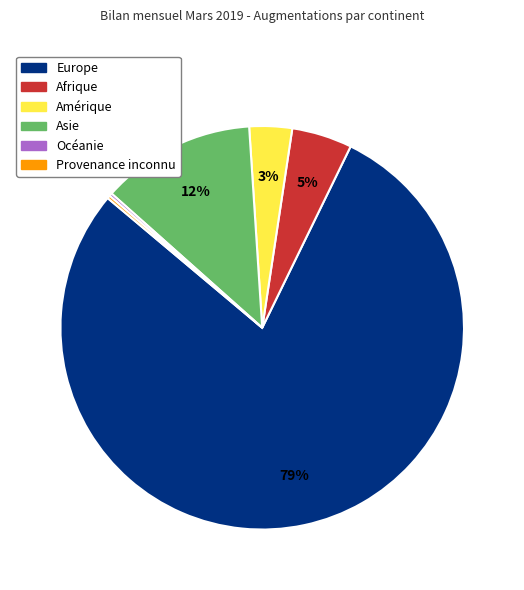

What percentage is the Amérique slice, to the nearest percent?

3%